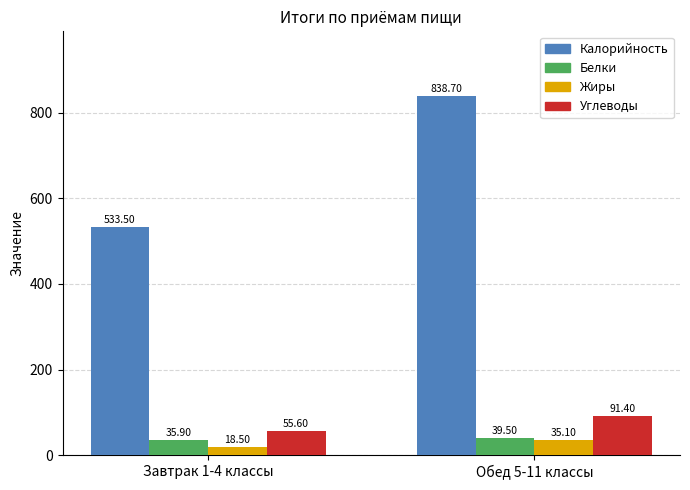

What is the sum of all Белки values?

75.4